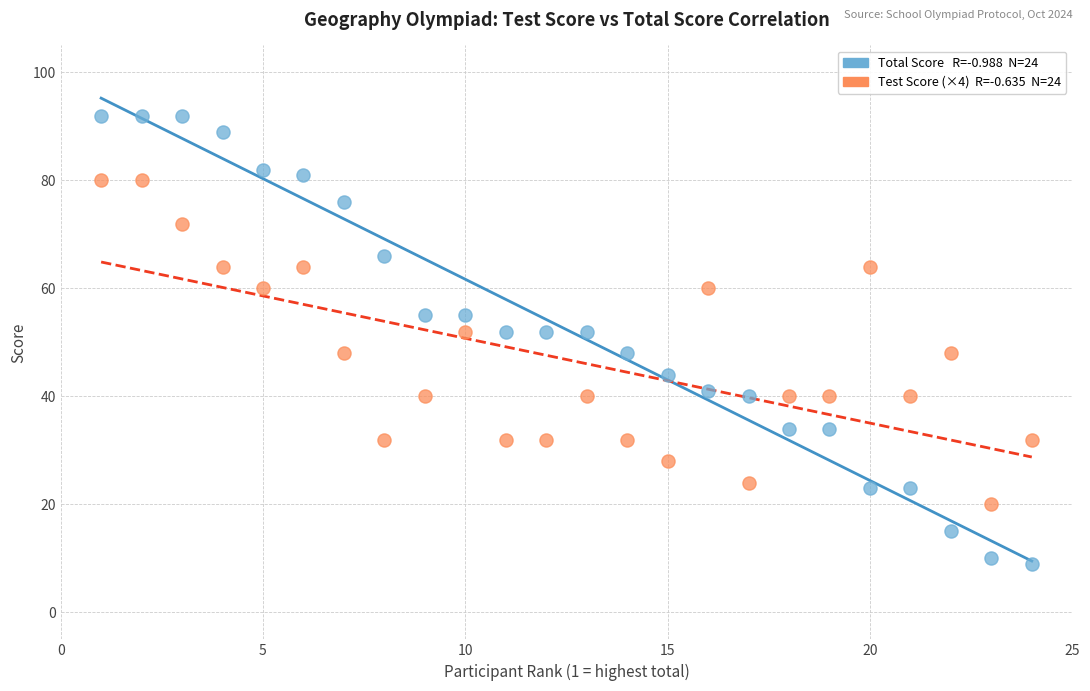

Across all data points, what is the range of X values (max minus min)?

23